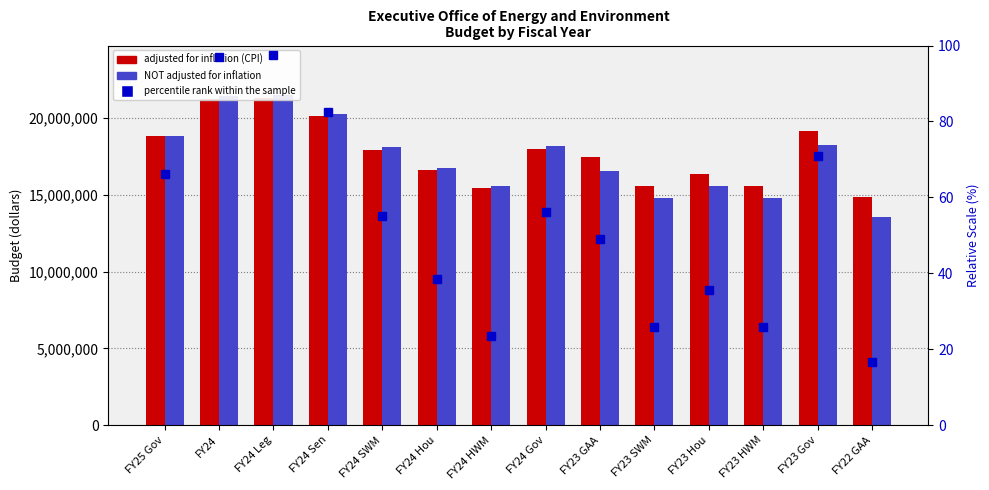

At how many categories does at least one series exceed 1357281?

14